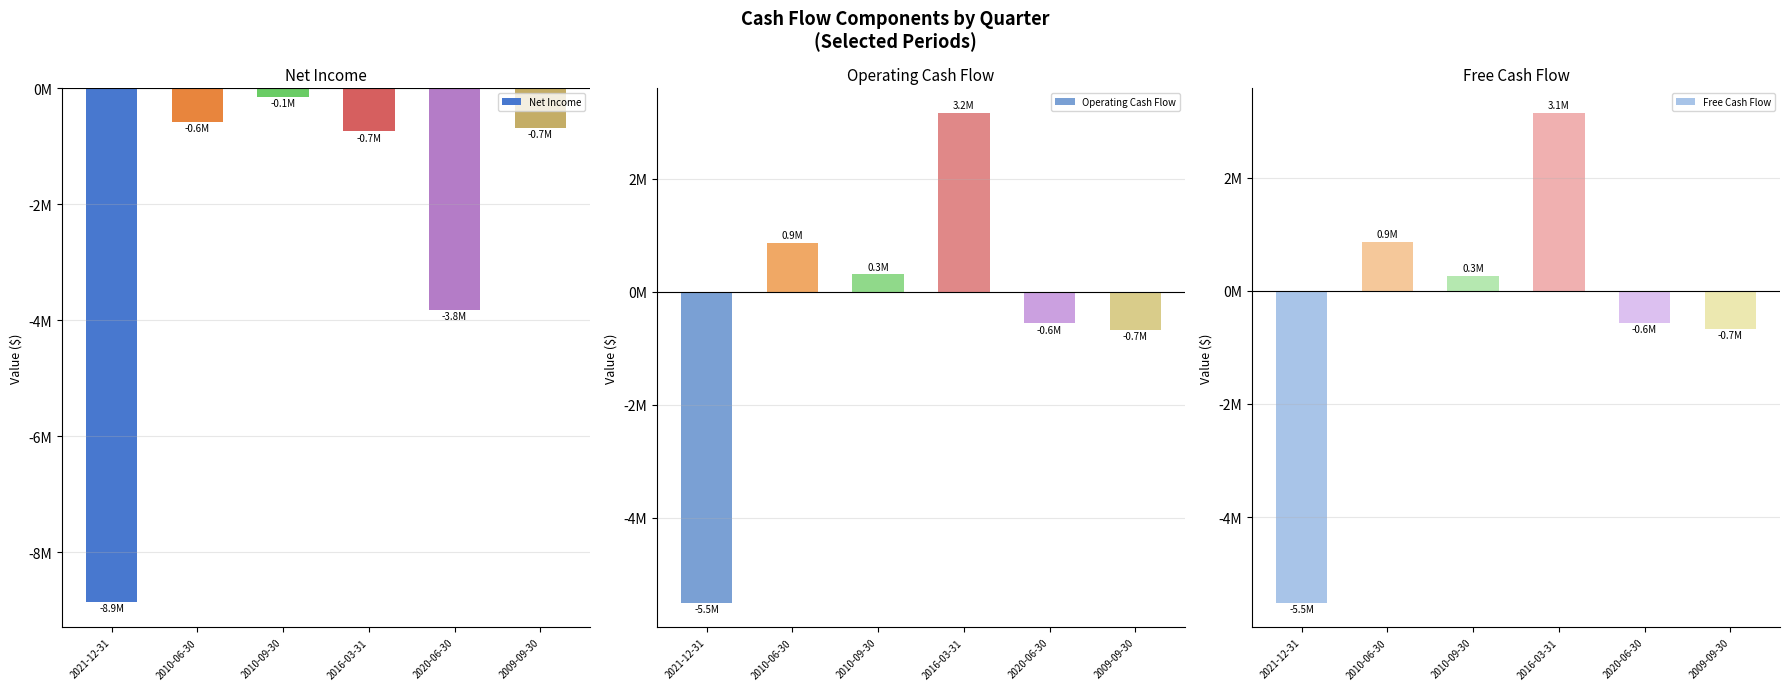

What is the difference between the highest and lowest values at 2021-12-31?

3342058